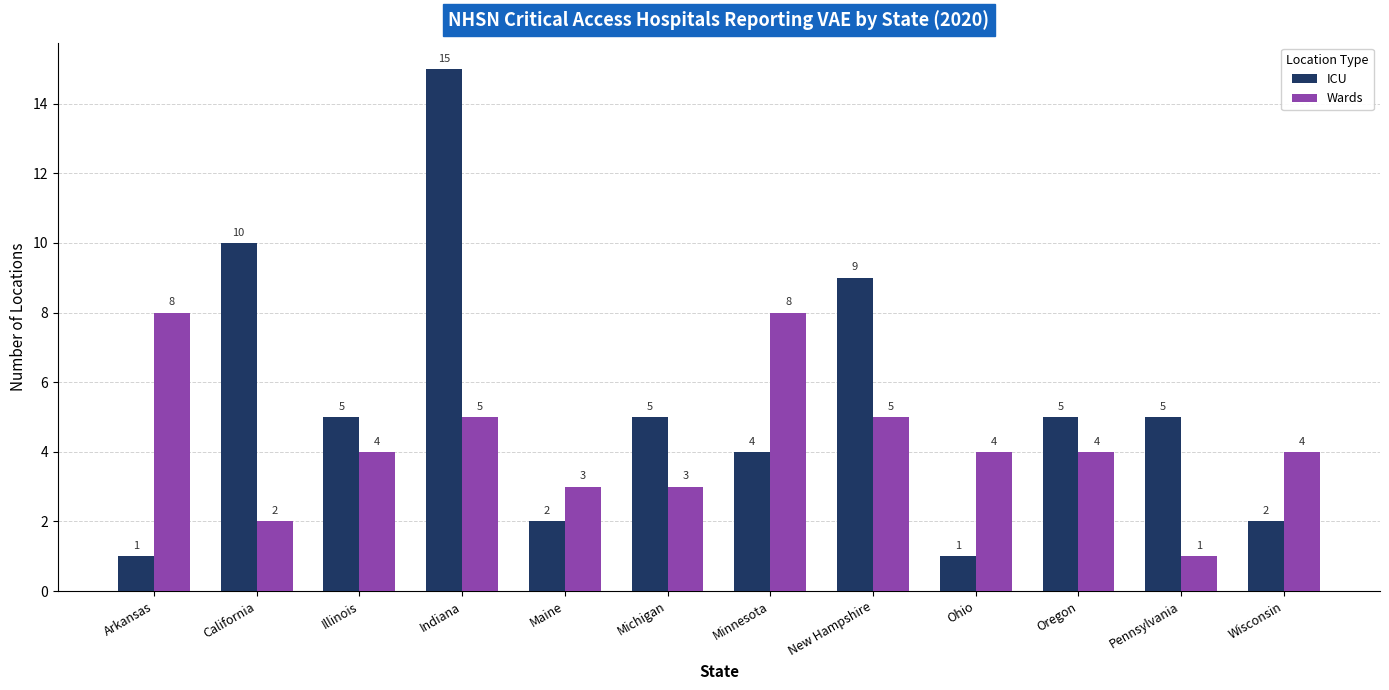

Are the bars grouped side by side (vs. stacked)?

Yes